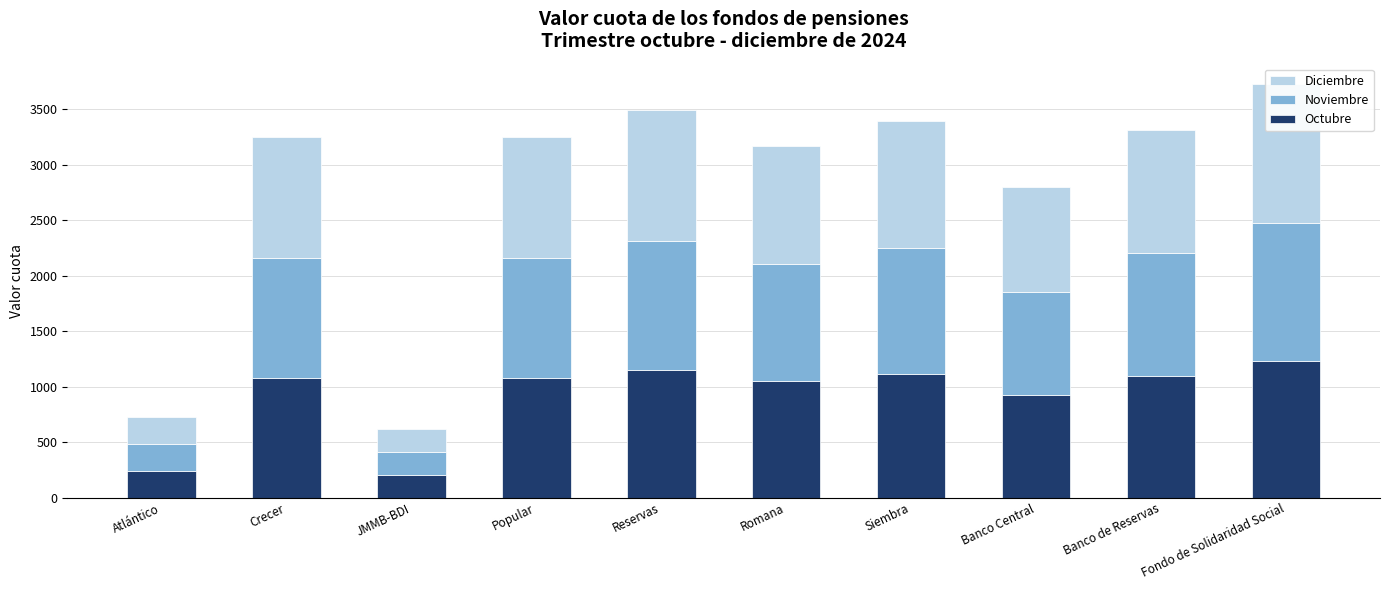

At Fondo de Solidaridad Social, list the series in order from smallest to largest.

Octubre, Noviembre, Diciembre